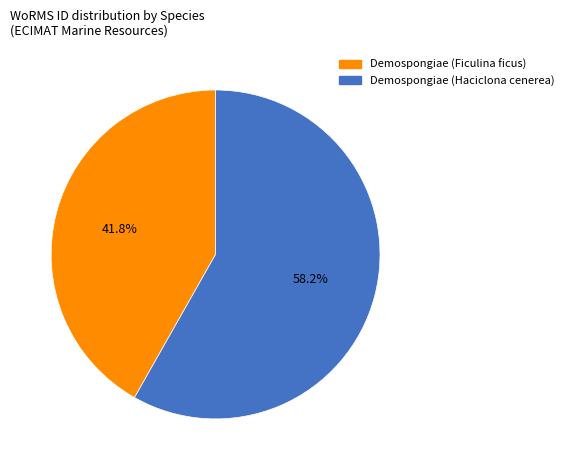

Between Demospongiae (Haciclona cenerea) and Demospongiae (Ficulina ficus), which is larger?

Demospongiae (Haciclona cenerea)